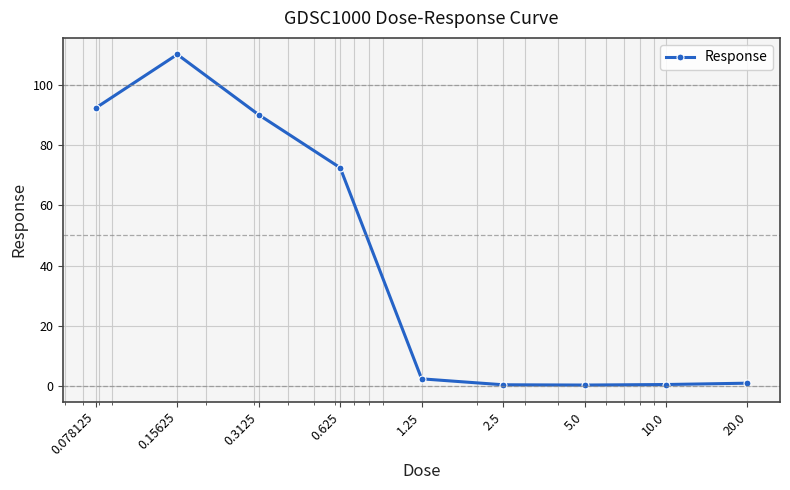

What is the difference between the second highest and second lowest values?

91.7